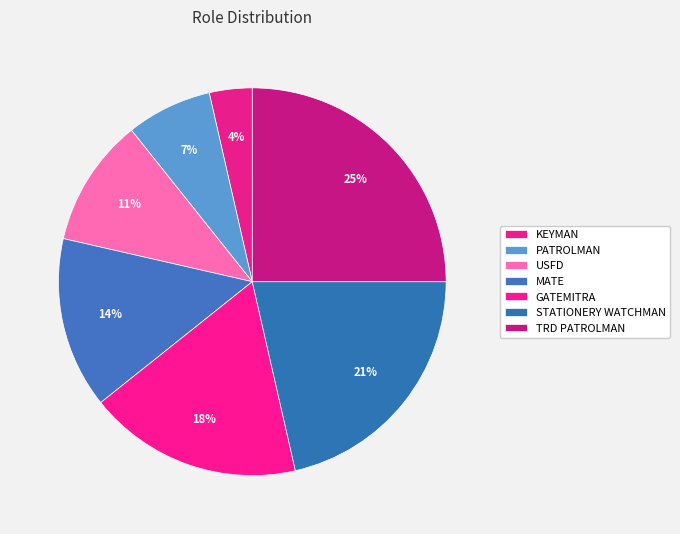

How many segments does this pie chart have?

7